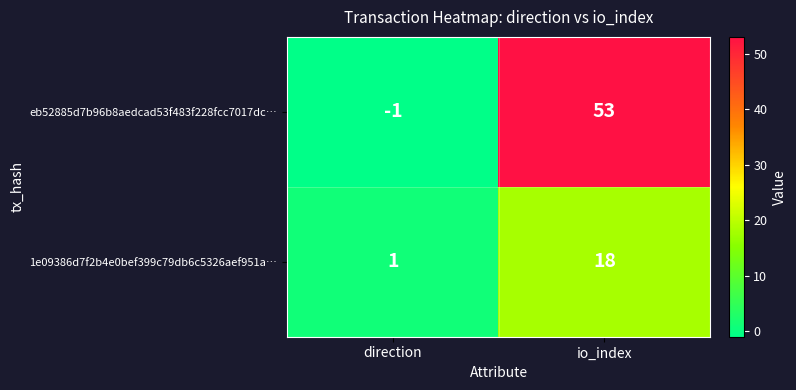

Which category has the lowest value in the 1e09386d7f2b4e0bef399c79db6c5326aef951a… series?

direction